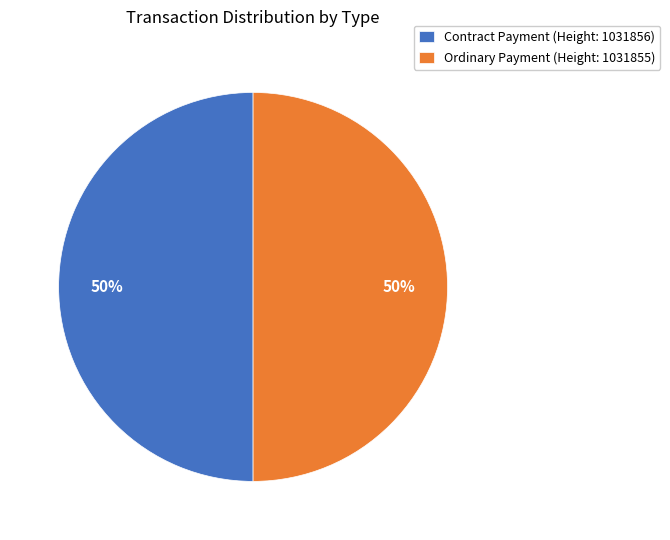

To the nearest percent, what portion does Contract Payment (Height: 1031856) represent?

50%